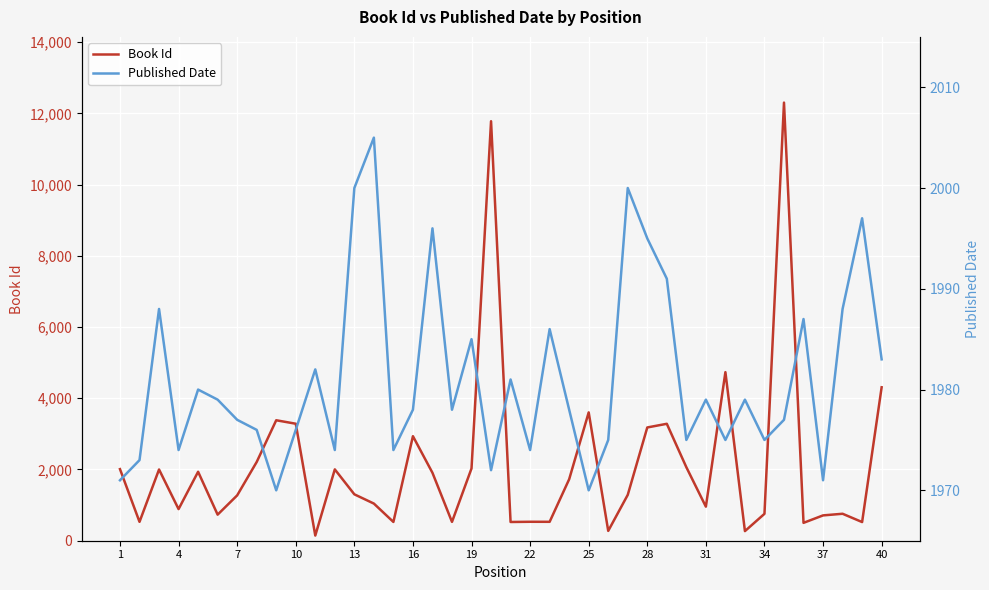

True or false: Book Id has a value of 317 at 31.

False